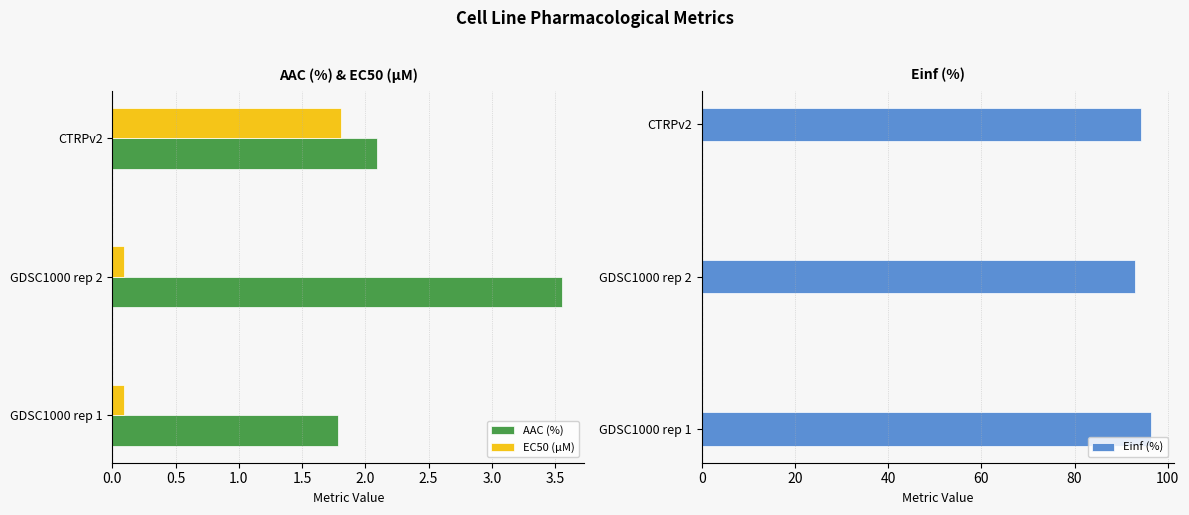

Reading left to right, transcribe all the data shown in this chart.

AAC (%): 1.8	3.6	2.1
EC50 (µM): 0.1	0.1	1.8
Einf (%): 96.4	92.9	94.2